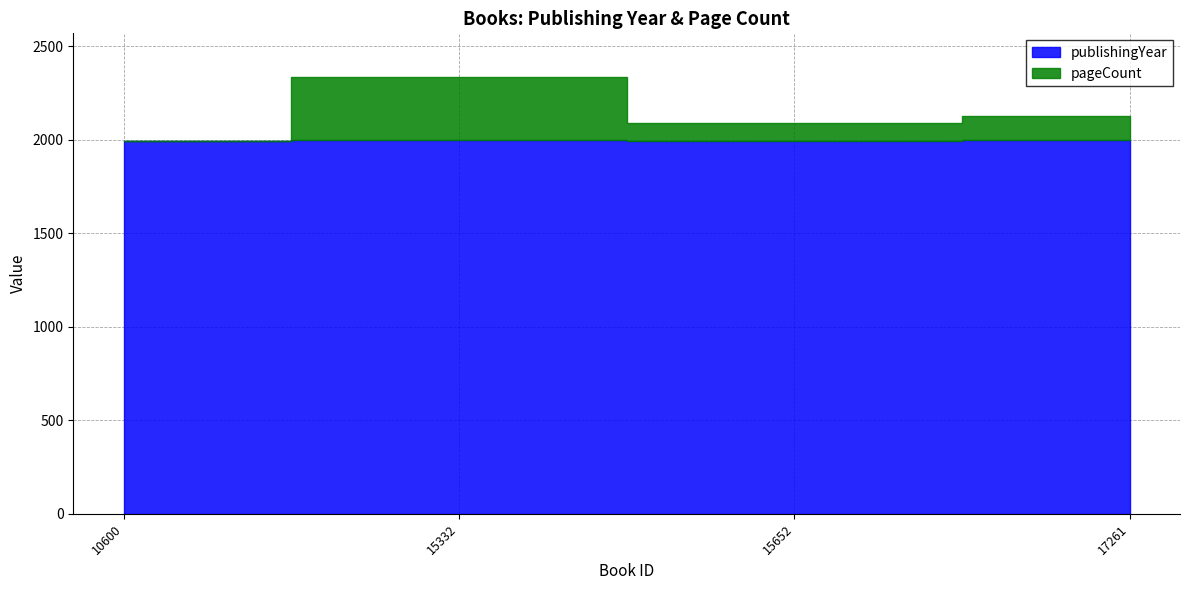

What is the sum of all publishingYear values?

7987